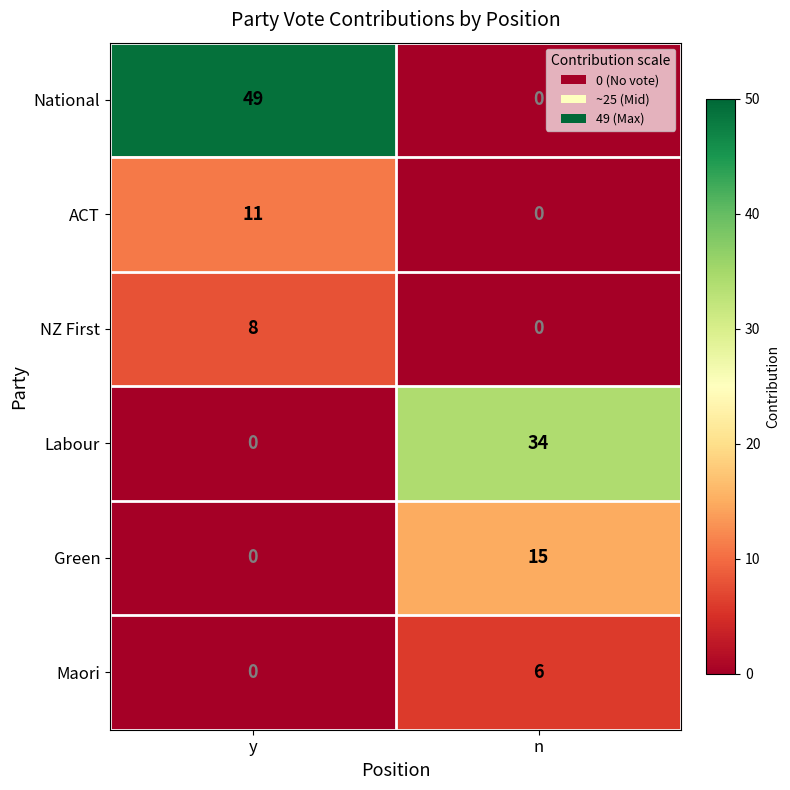

The NZ First series shows 3 at n. True or false?

False